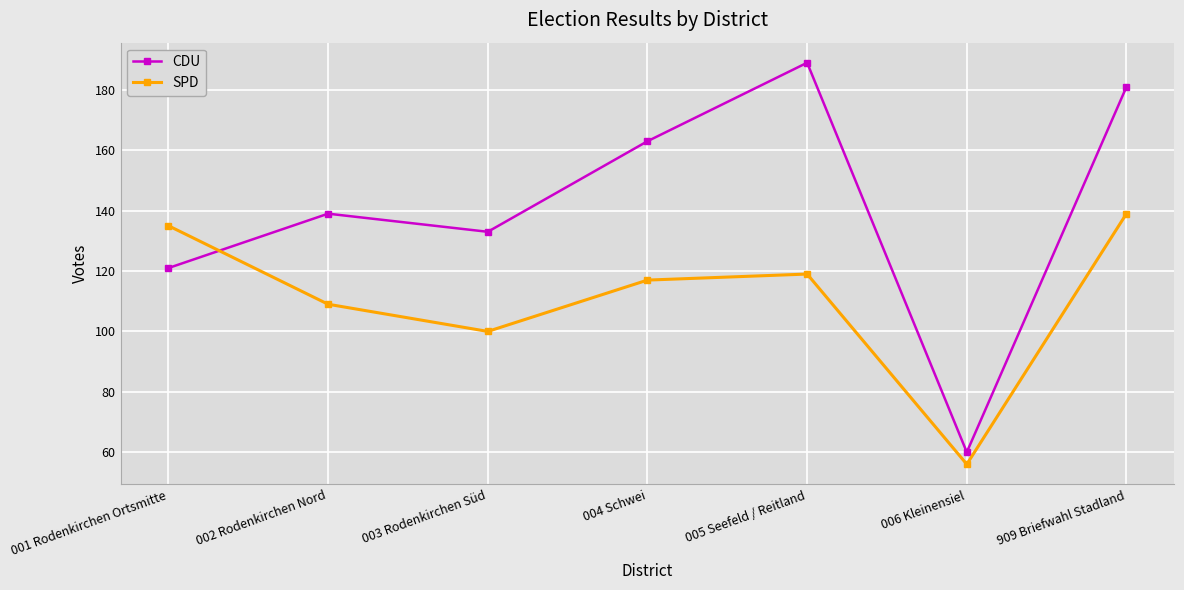

What is the difference between the maximum and second lowest values in the CDU series?

68